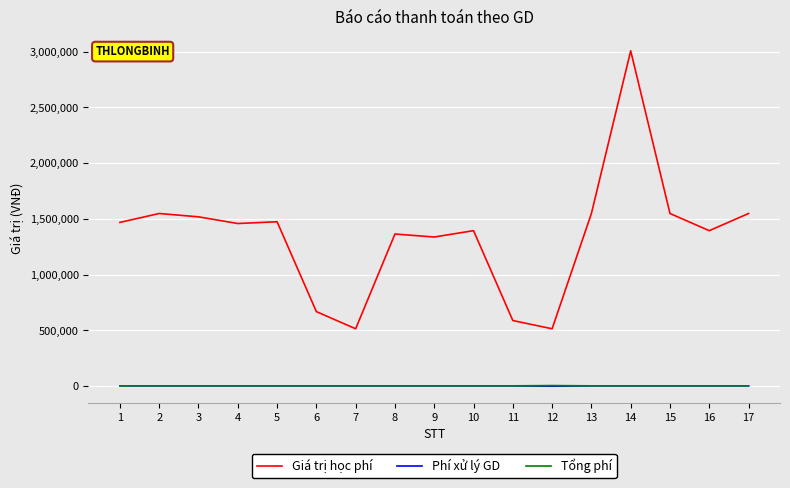

Does the chart display data point markers on the line(s)?

No